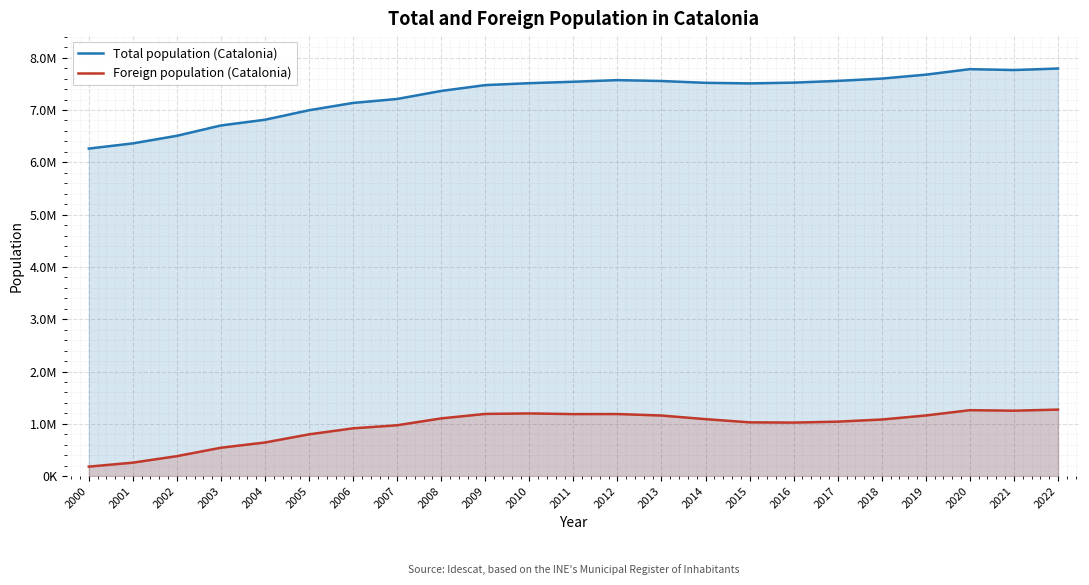

How many lines are shown in the chart?

2